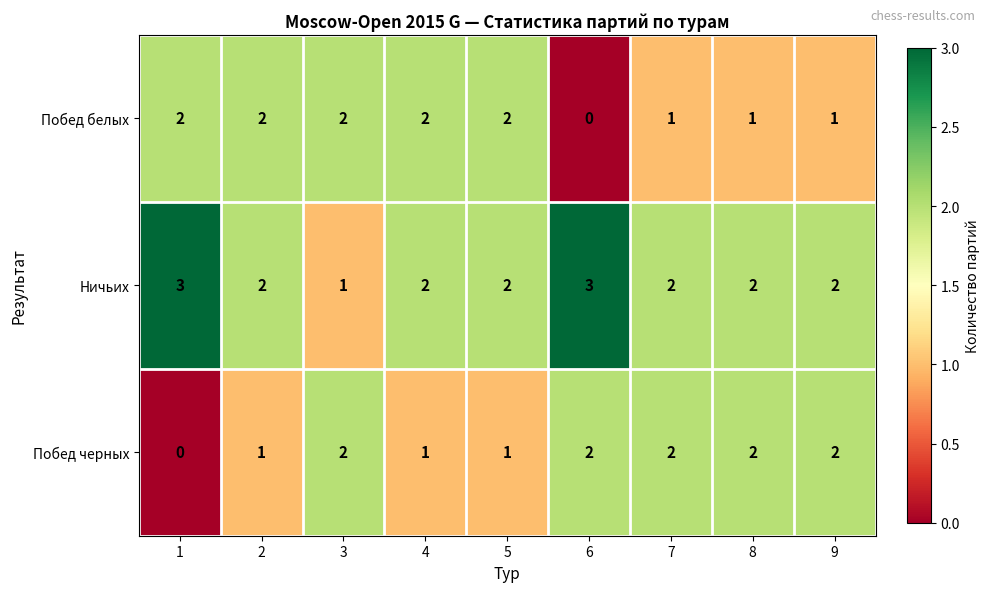

How many categories are shown in the chart?

9